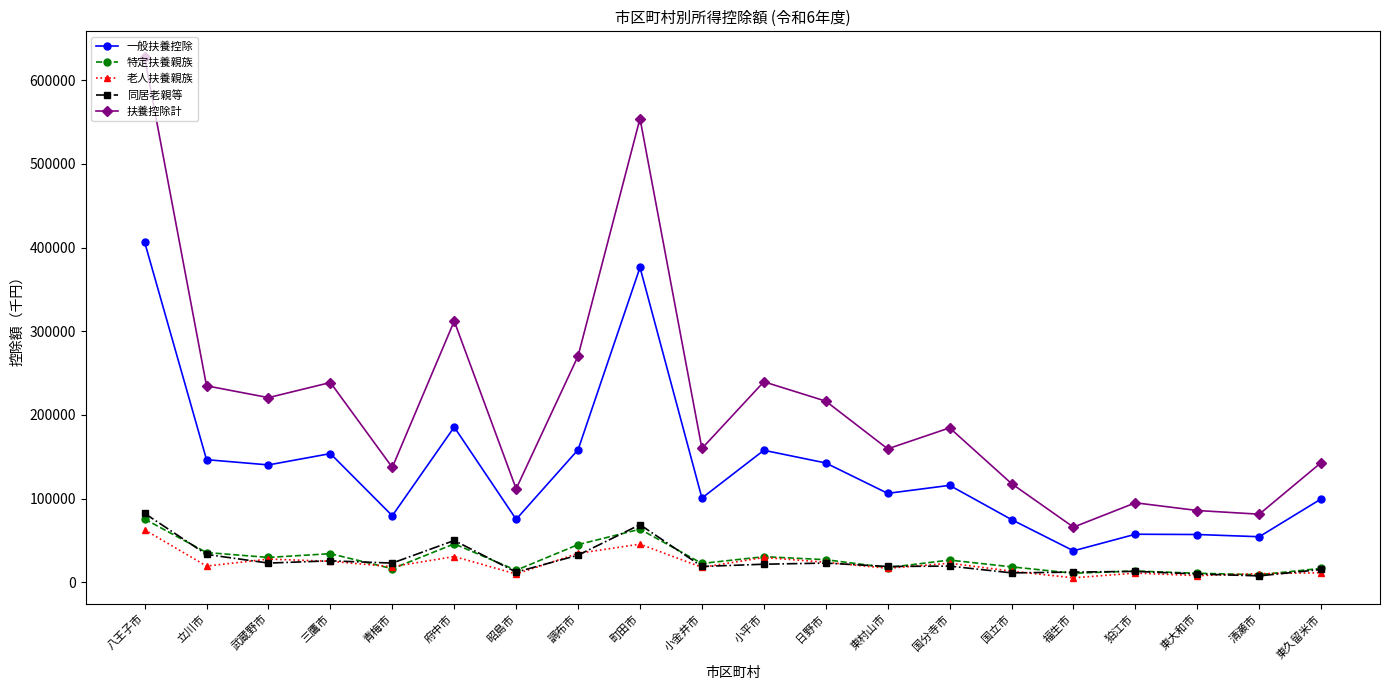

What is the difference between the maximum and minimum values in the 特定扶養親族 series?

66600